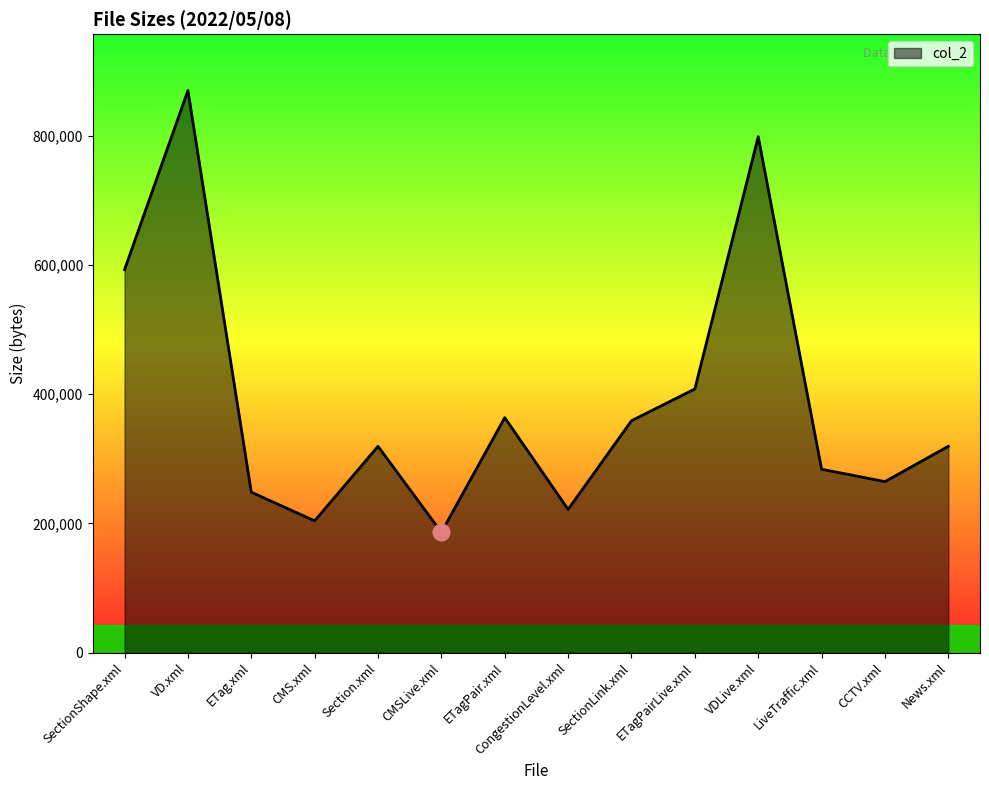

What position from the right is CMS.xml?

11